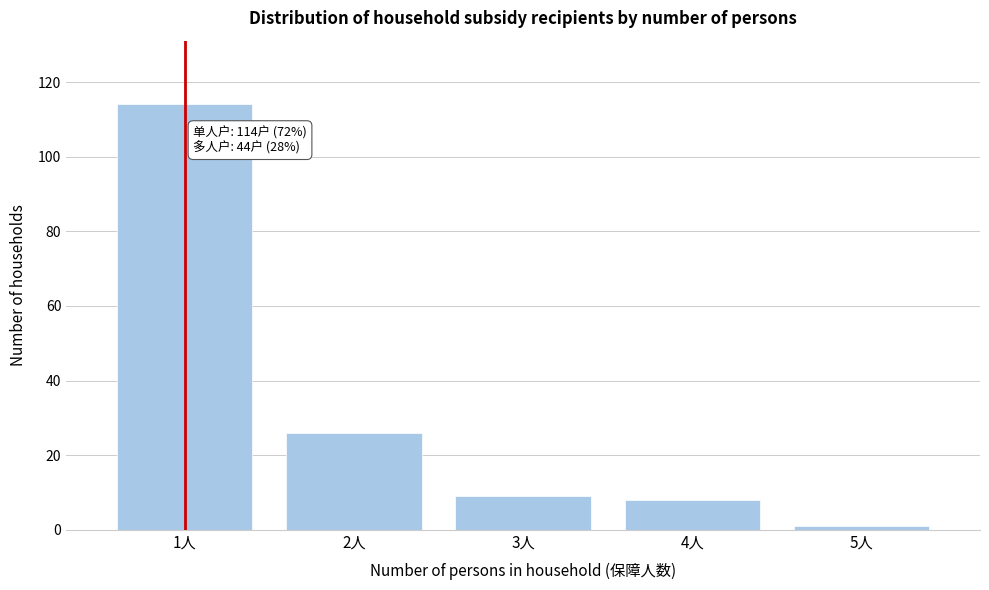

Reading left to right, transcribe all the data shown in this chart.

114	26	9	8	1